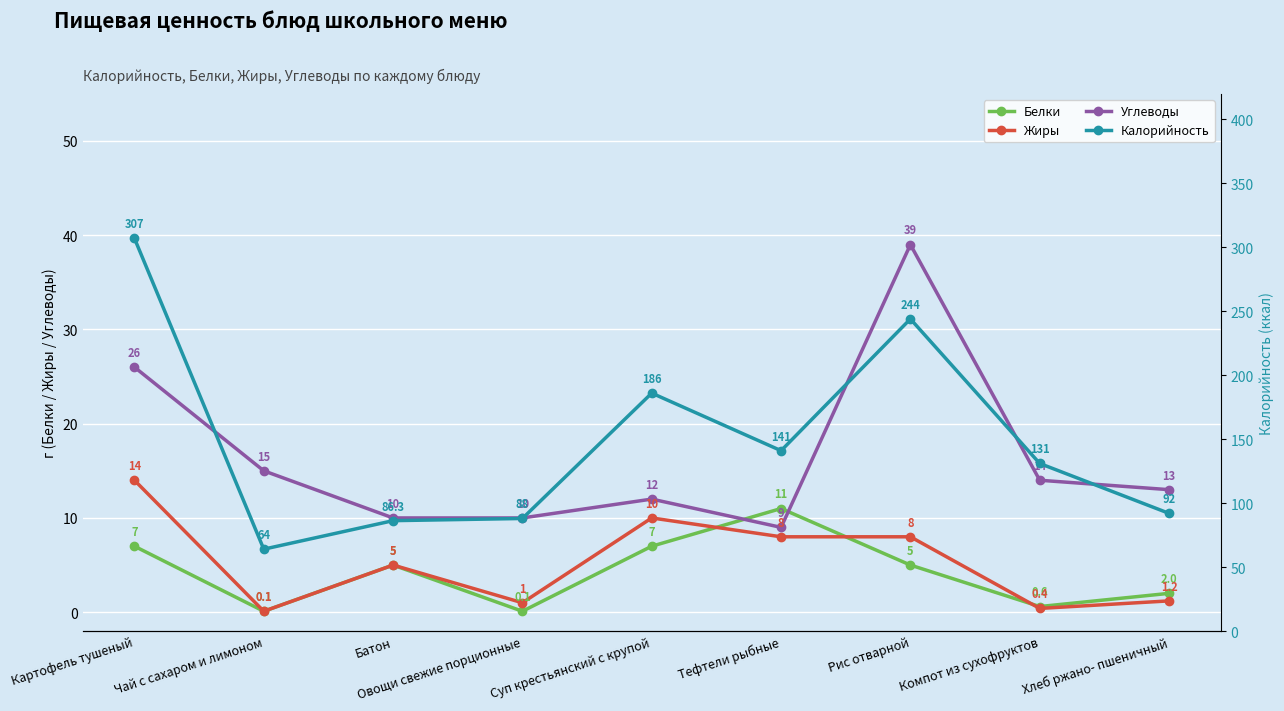

True or false: Калорийность and Жиры cross at least once.

False